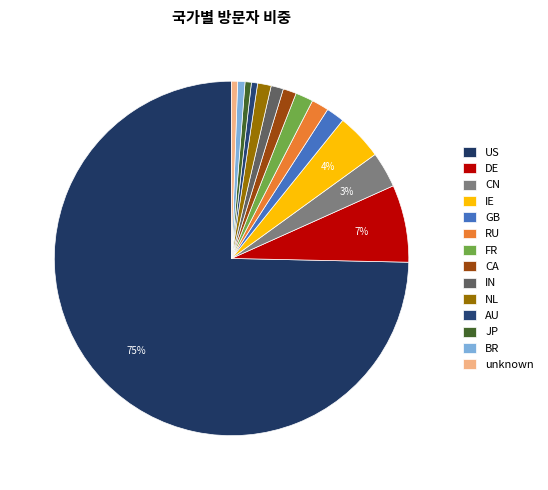

What percentage do IE and JP together represent?

4.8%